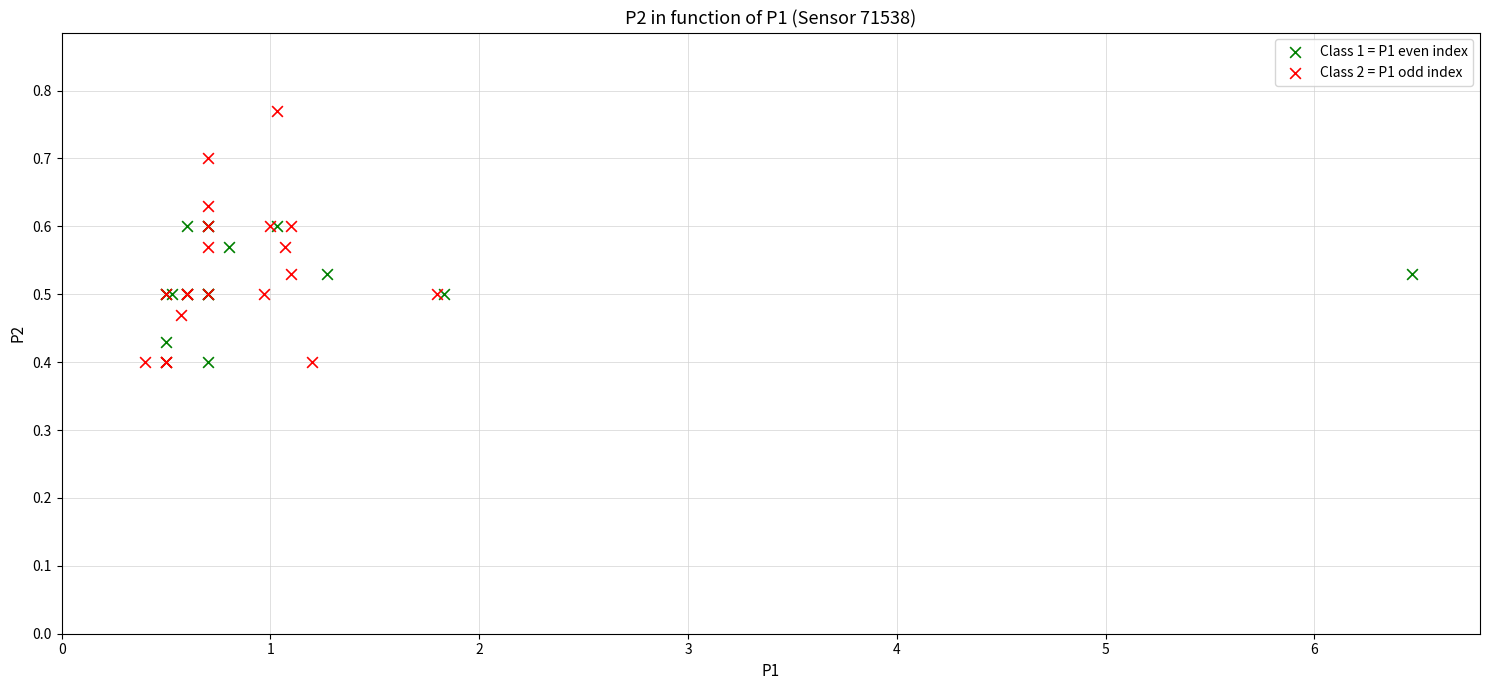

Which series has the widest spread of Y values?

Class 2 = P1 odd index